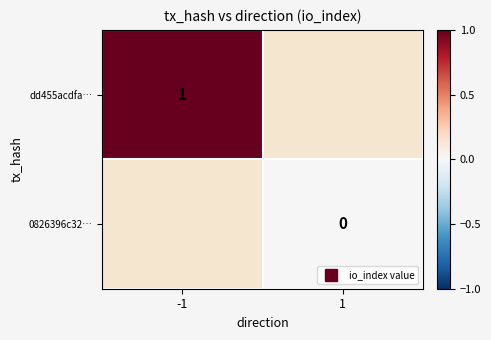

Read the dd455acdfa… value at -1.

1.0